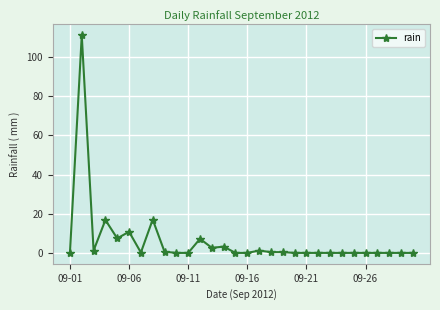

What is the average value?

6.0